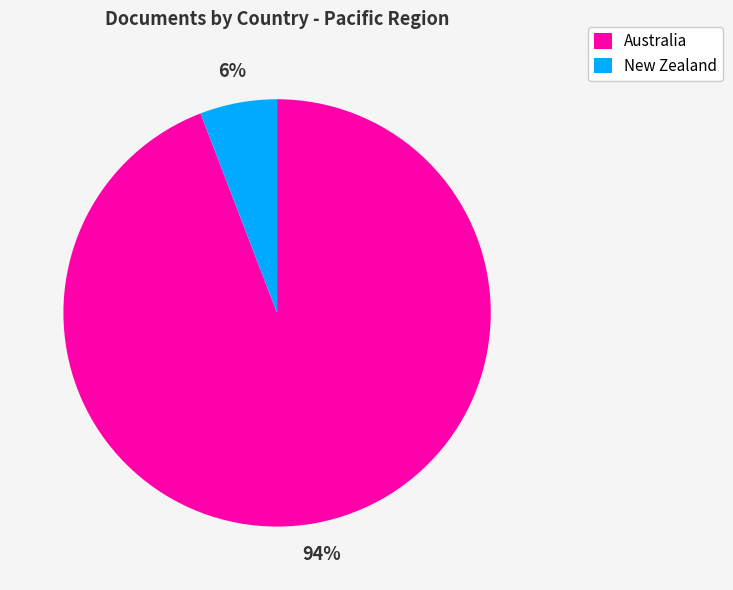

Combined, do New Zealand and Australia account for over 50%?

Yes